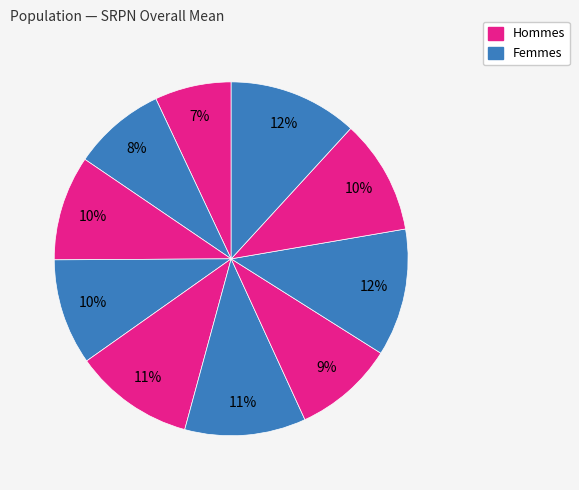

Count the number of slices in the pie.

10